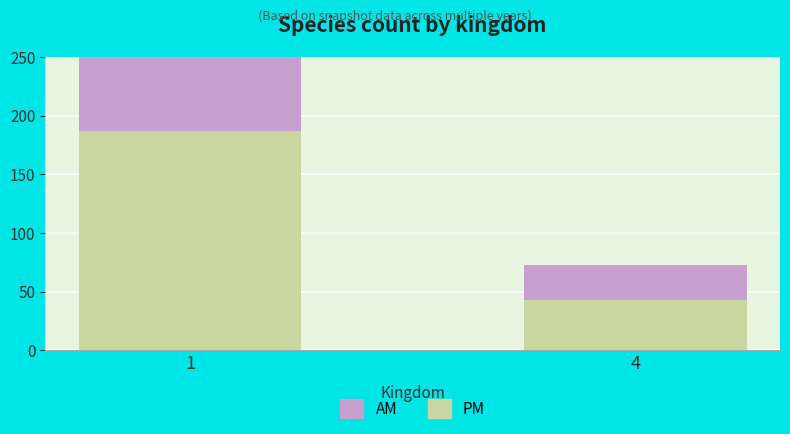

What is the minimum value shown in the chart?

30